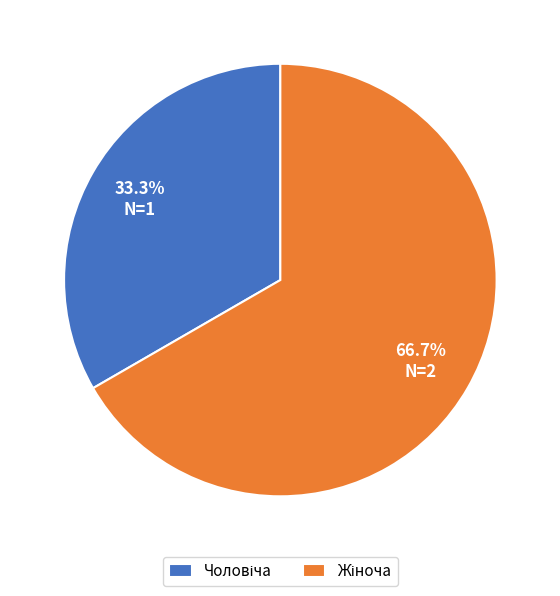

Does any single category account for the majority?

Yes